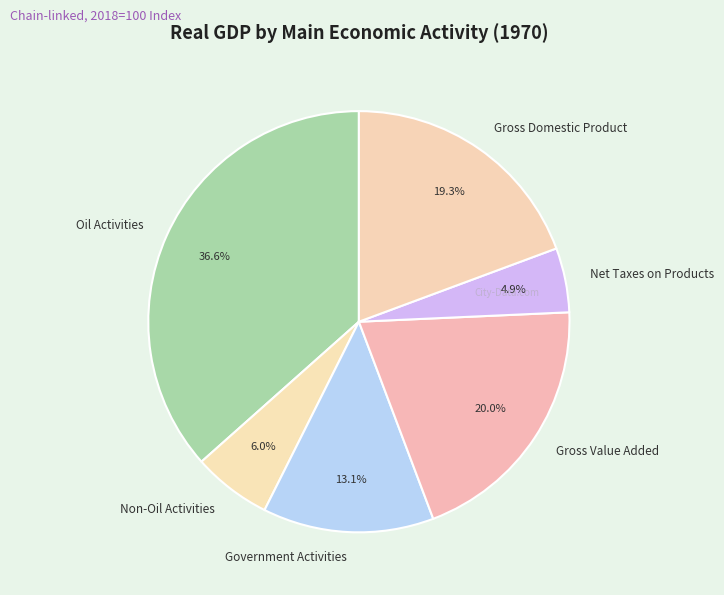

How many slices are in this pie chart?

6